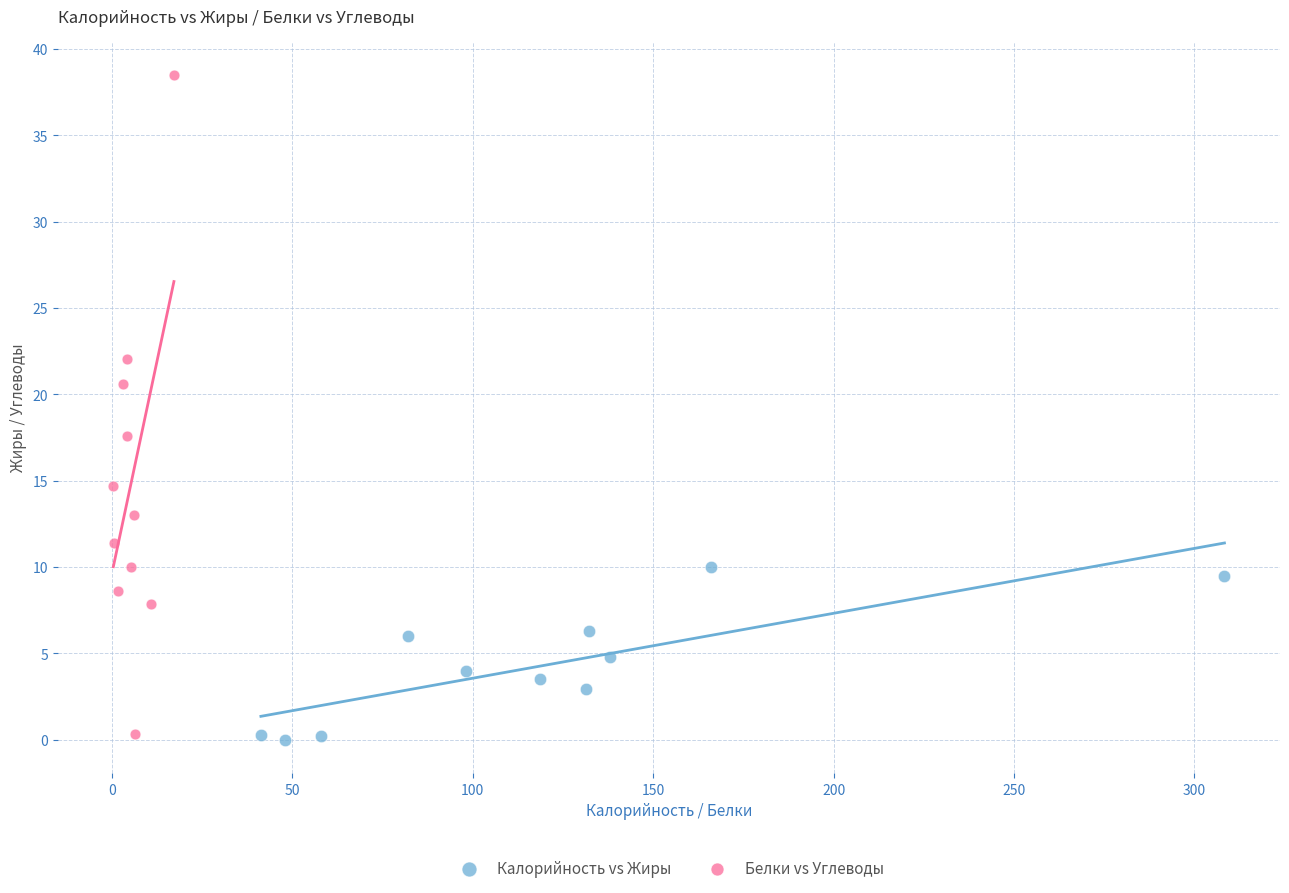

Which series has the widest spread of Y values?

Белки vs Углеводы